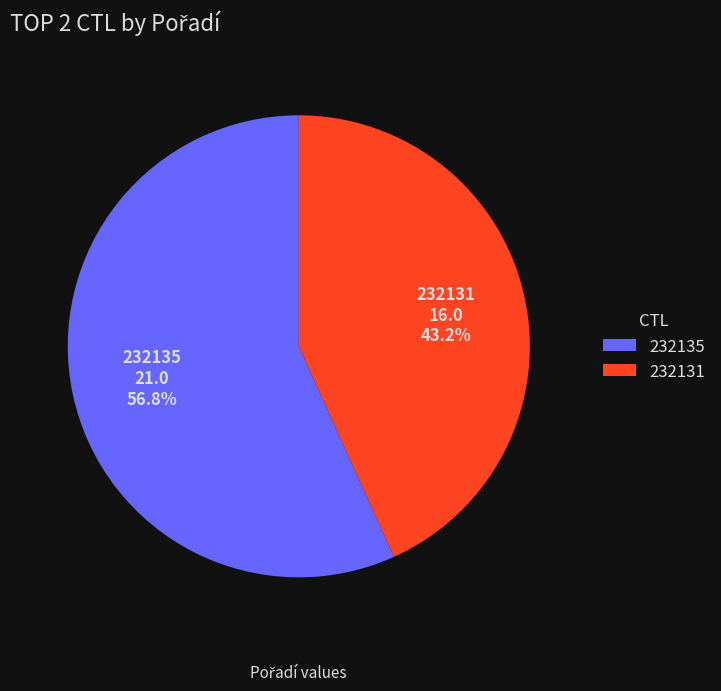

What percentage is NOT represented by 232131?

56.8%